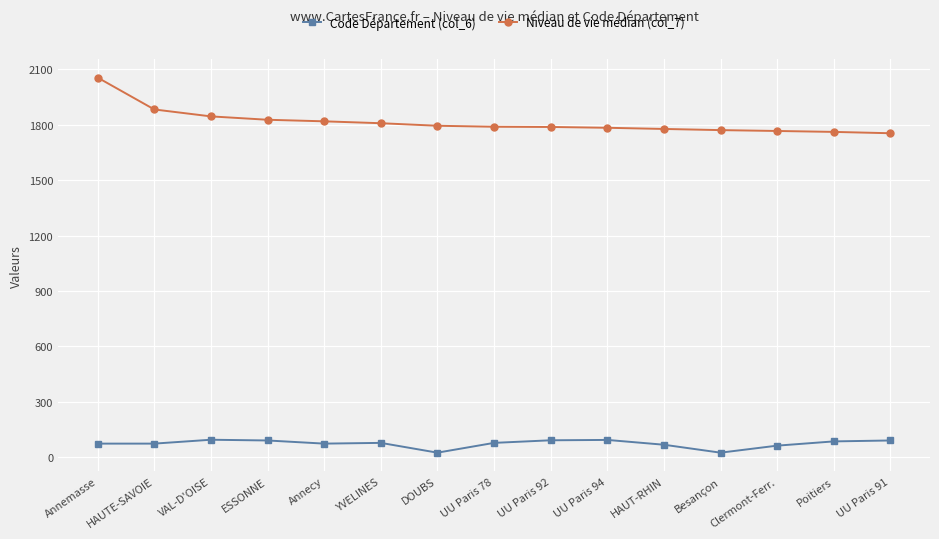

Does the chart display data point markers on the line(s)?

Yes